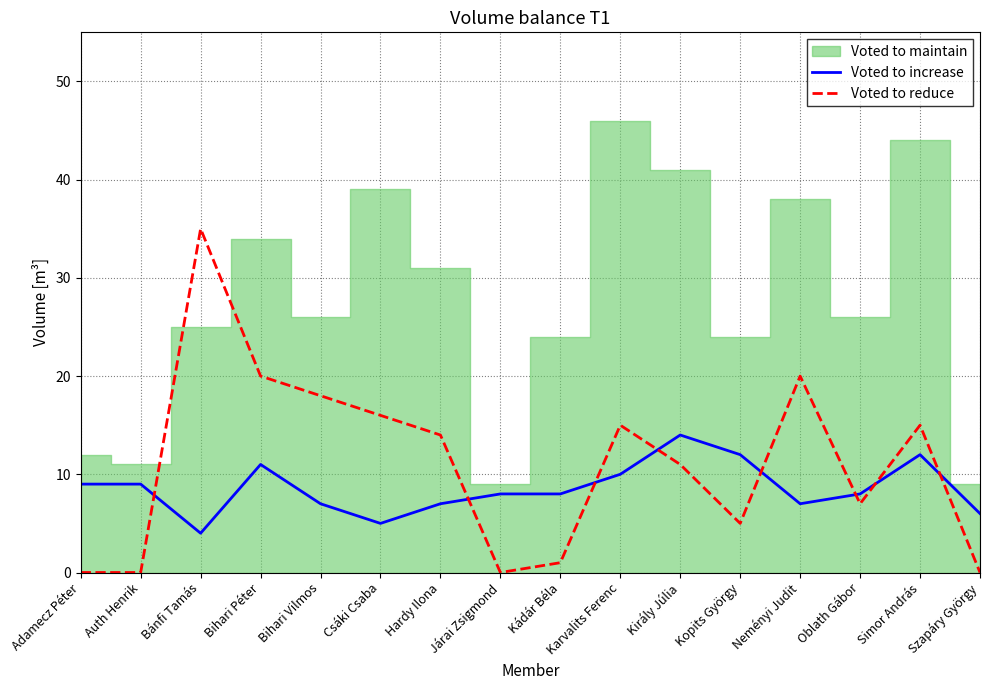

Does the chart display data point markers on the line(s)?

No